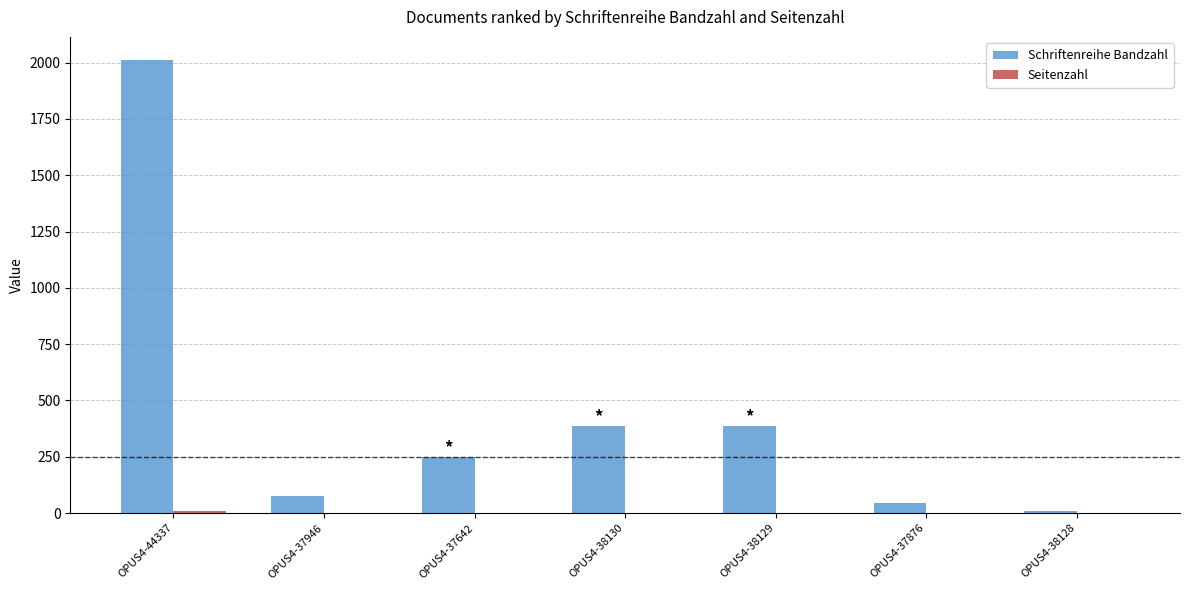

What is the highest value of the Schriftenreihe Bandzahl series?

2014